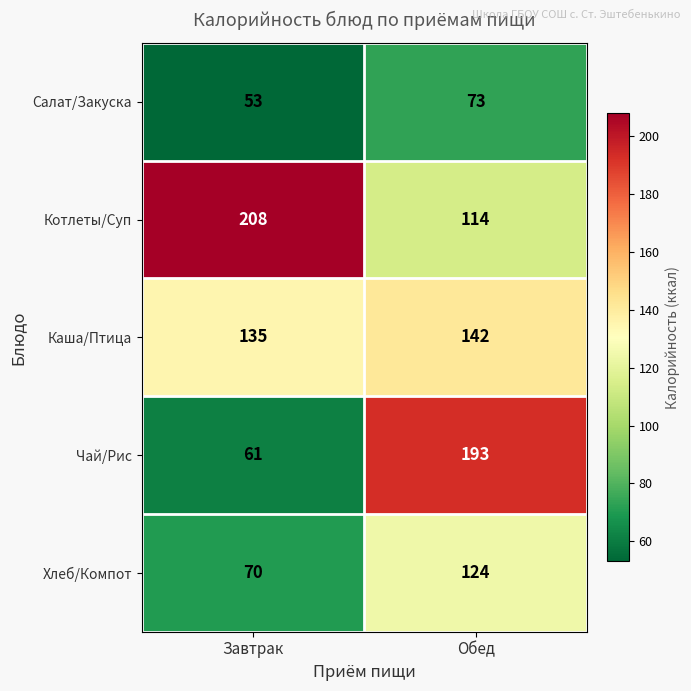

Which series has the largest range (max minus min)?

Чай/Рис